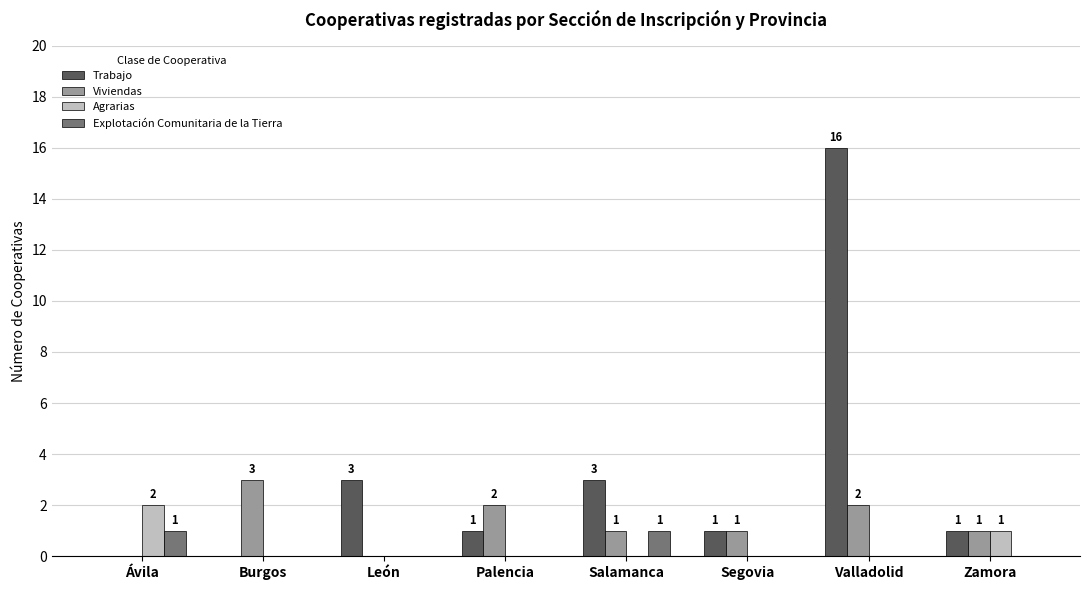

Between Palencia and Segovia, which series saw the biggest shift?

Viviendas